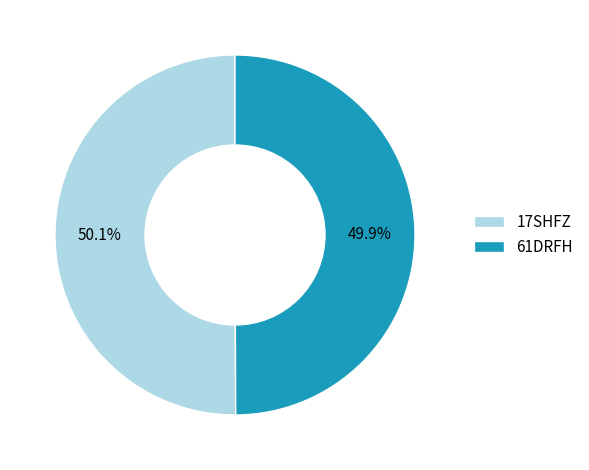

To the nearest percent, what percentage of the pie is 17SHFZ?

50%